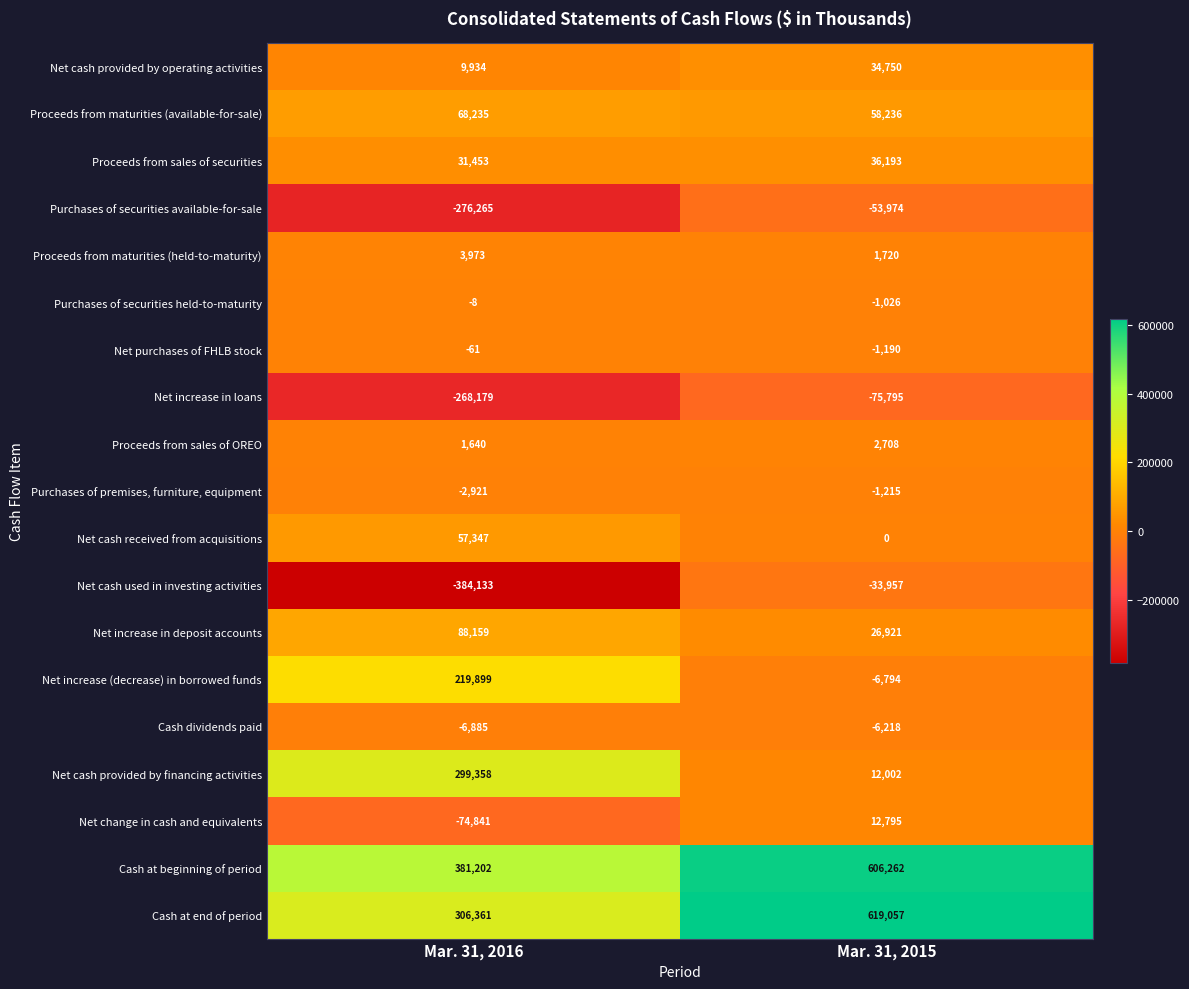

At which category is the sum across all series the highest?

Mar. 31, 2015